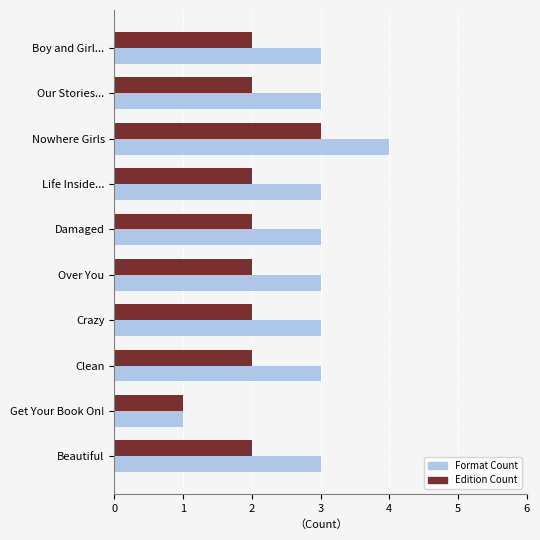

Which category has the highest value across all series?

Nowhere Girls